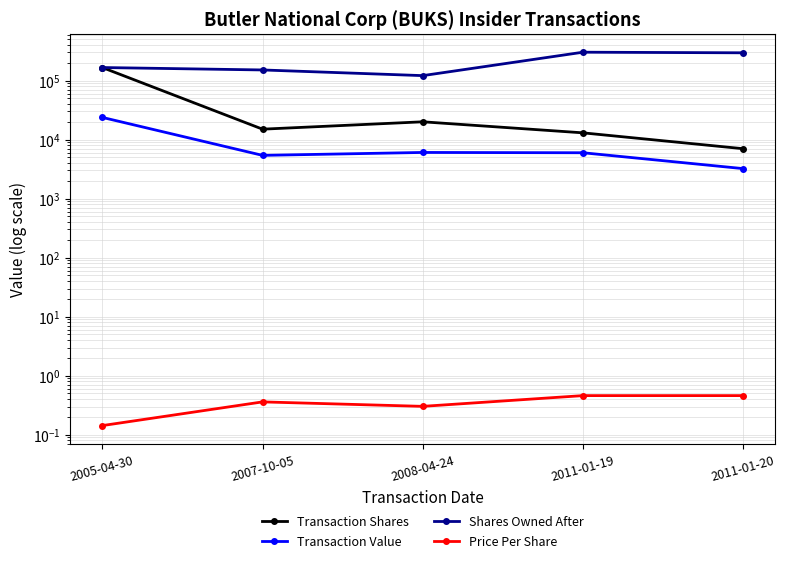

What is the label of the 3rd point from the left?

2008-04-24